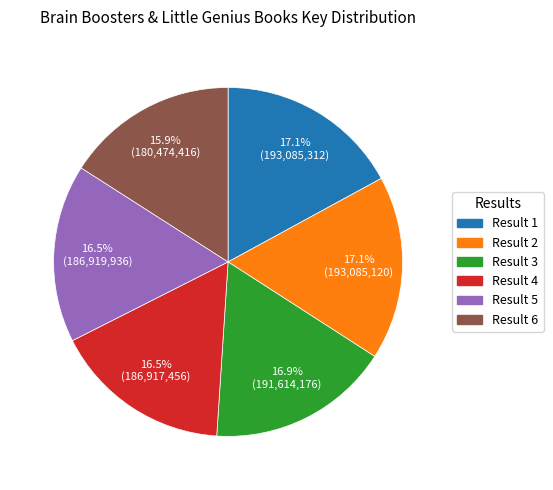

How many slices are in this pie chart?

6